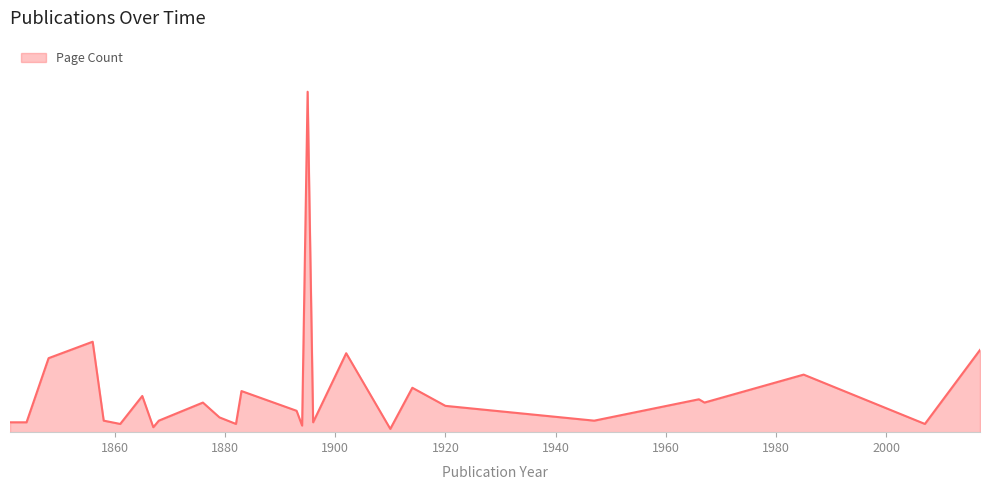

How many interior local peaks (higher than both neighbors) does the data have?

9